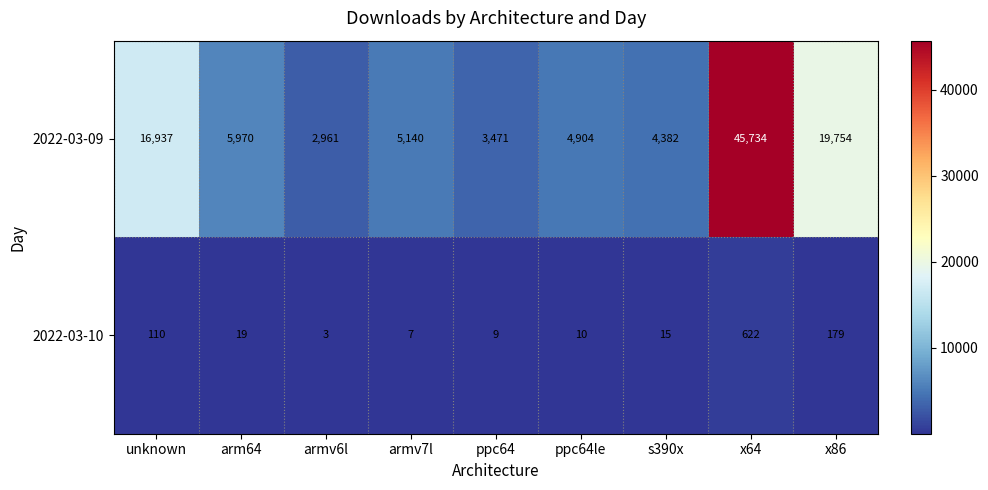

The 2022-03-09 series shows 19754 at x86. True or false?

True